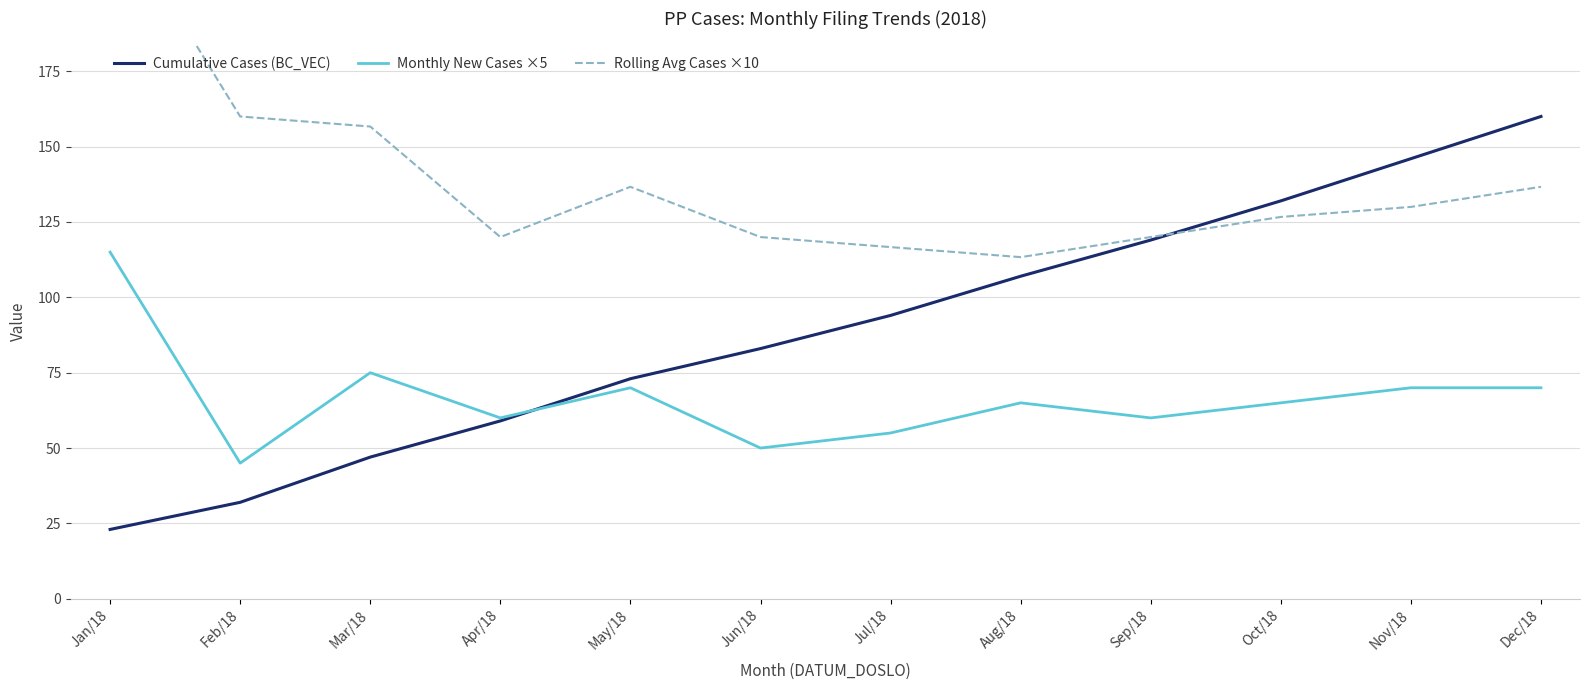

How many values in the Cumulative Cases (BC_VEC) series are below 94?

6